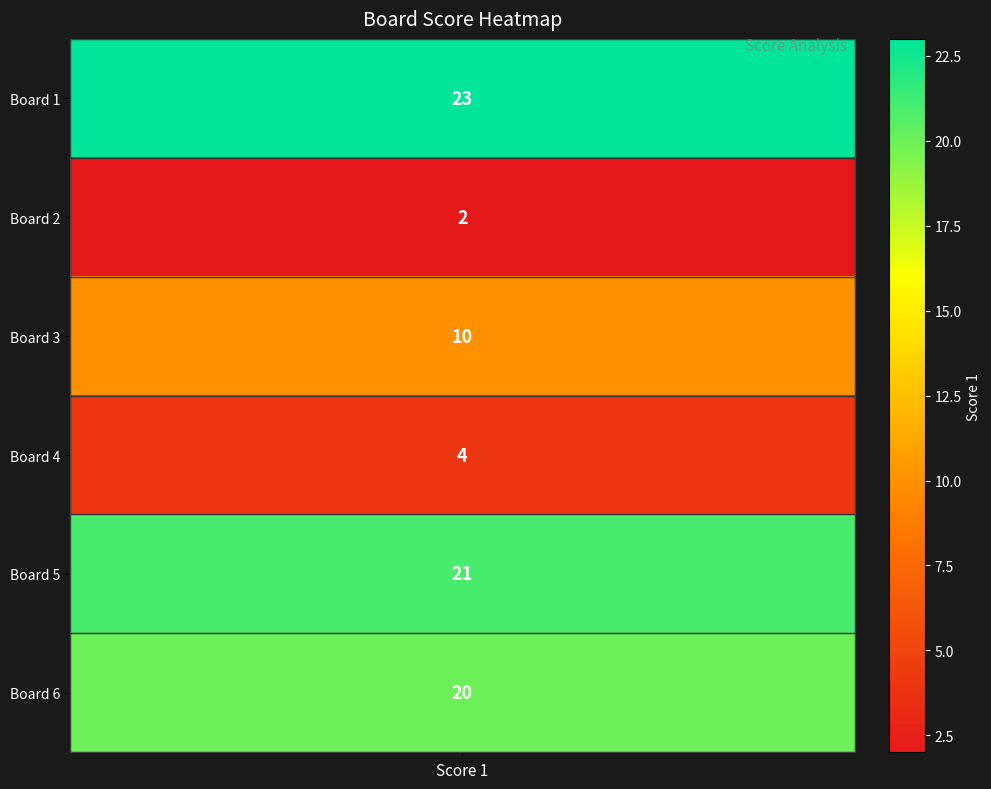

What is the difference between the maximum and minimum values?

21